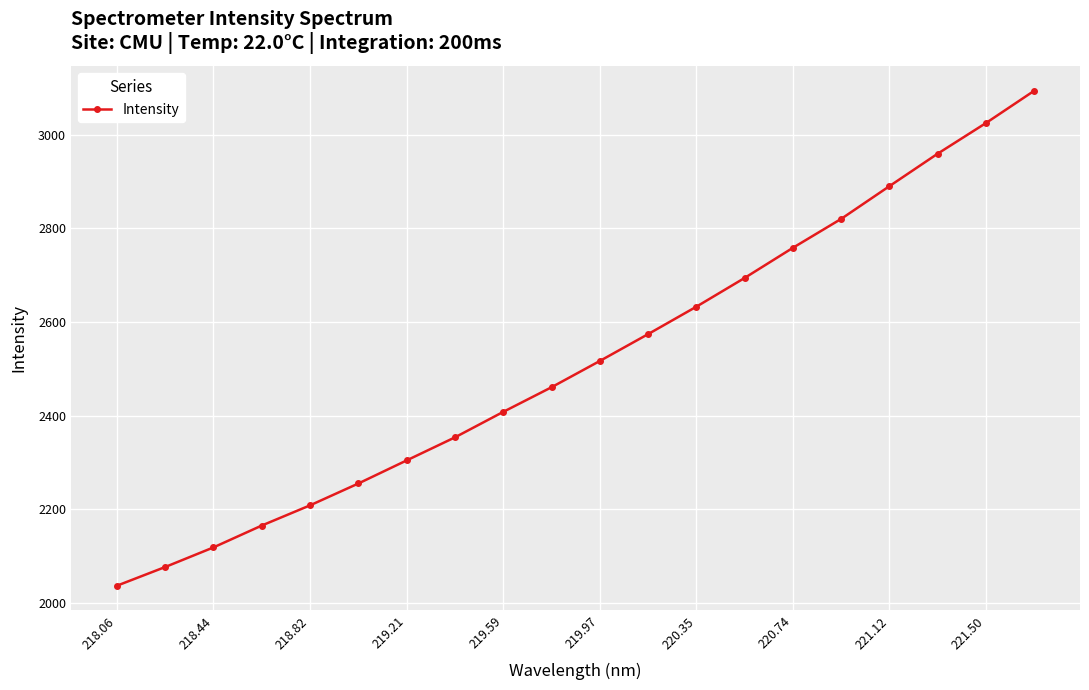

True or false: the data has more than 2 interior local peaks.

False